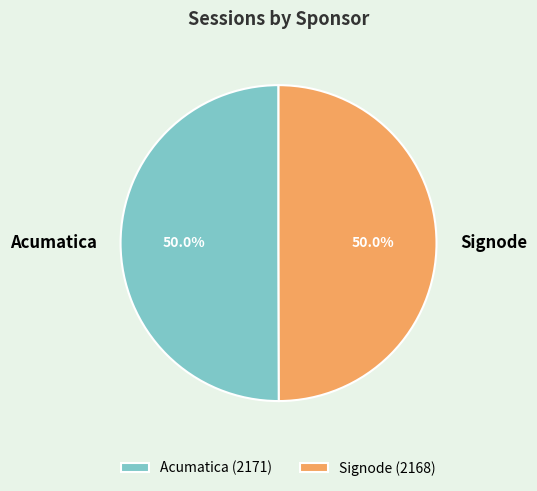

What is the total percentage of Acumatica and Signode?

100.0%